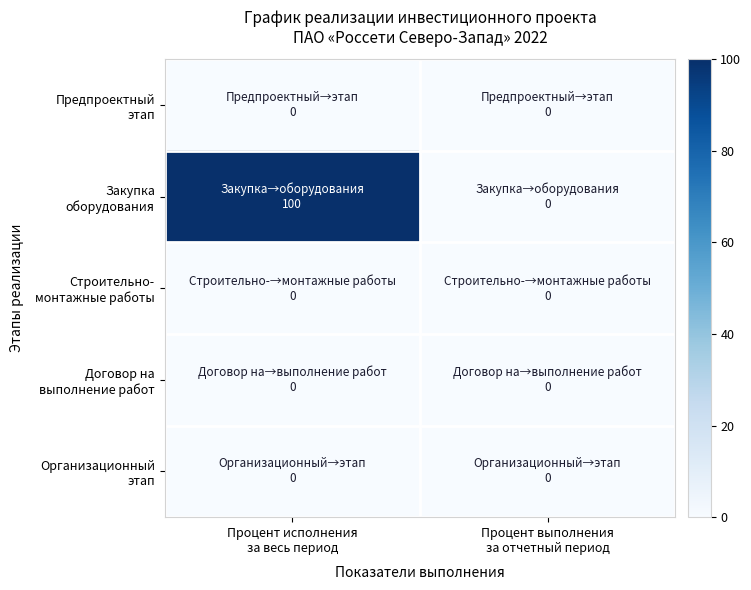

Which label corresponds to the smallest value in the chart?

Процент исполнения
за весь период